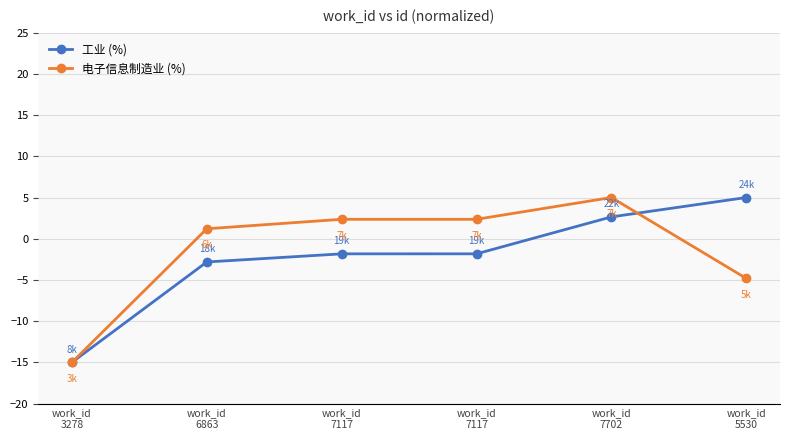

Reading left to right, transcribe all the data shown in this chart.

工业 (%): work_id
3278=-15.0	work_id
6863=-2.8	work_id
7117=-1.8	work_id
7117=-1.8	work_id
7702=2.6	work_id
5530=5.0
电子信息制造业 (%): work_id
3278=-15.0	work_id
6863=1.2	work_id
7117=2.4	work_id
7117=2.4	work_id
7702=5.0	work_id
5530=-4.8